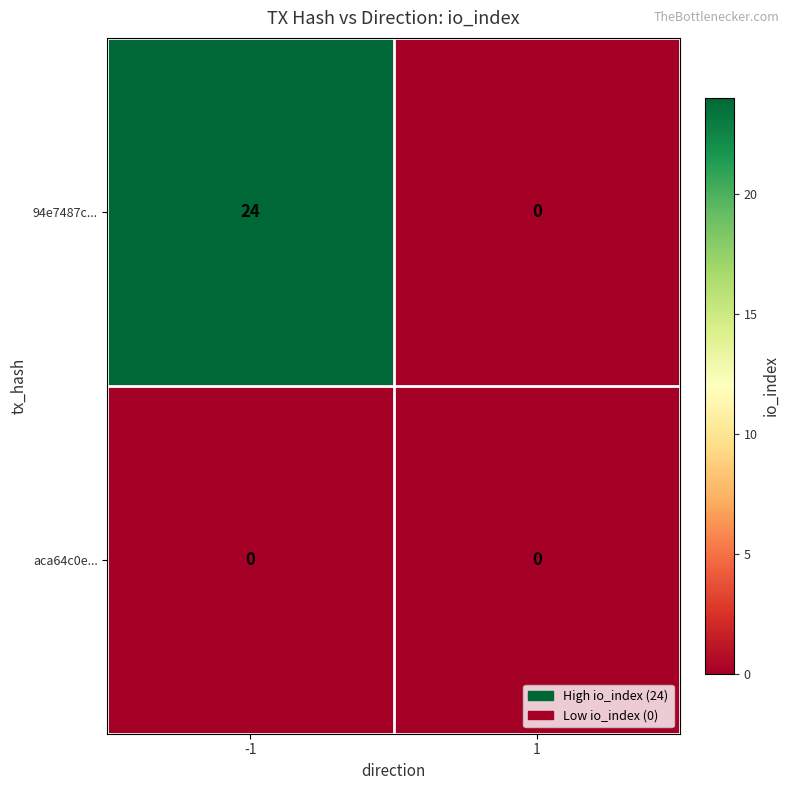

What is the spread (max minus min) of values at -1?

24